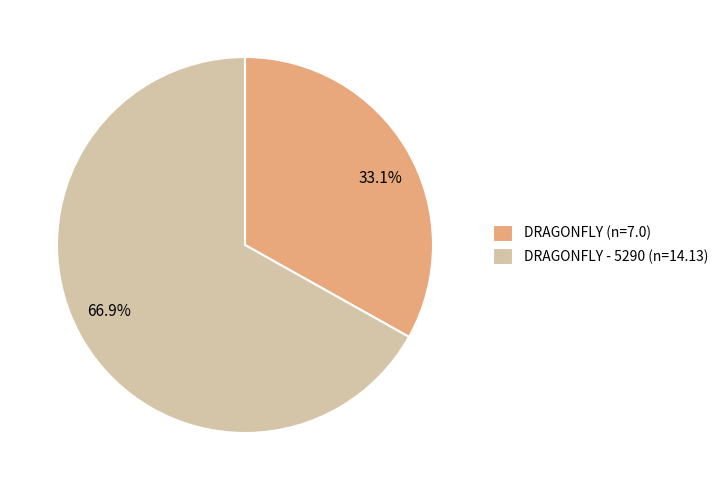

Combined, what portion of the pie is 33.1% and 66.9%?

100.0%